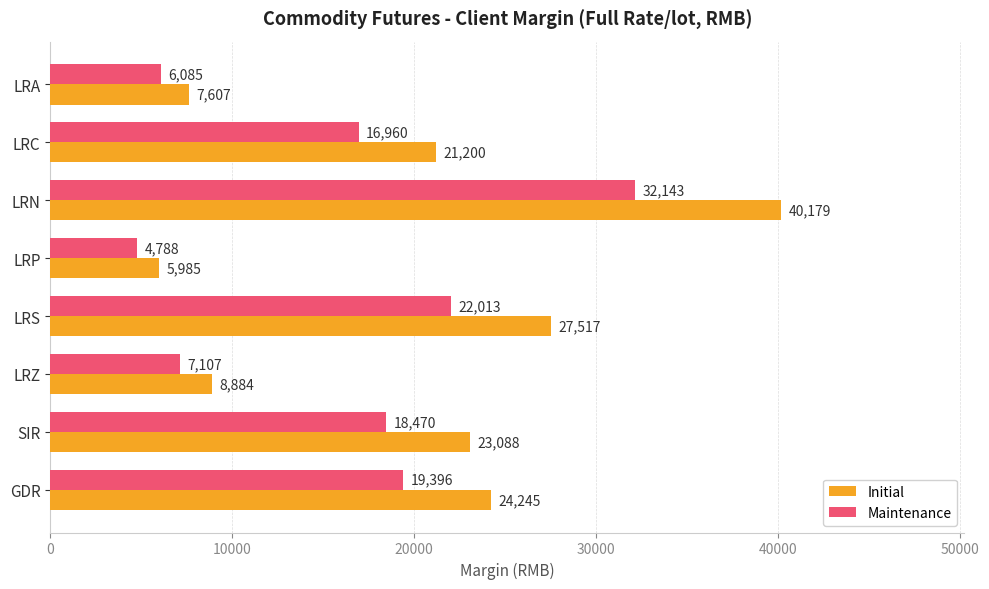

Where is Maintenance nearest to the value 18465?

SIR